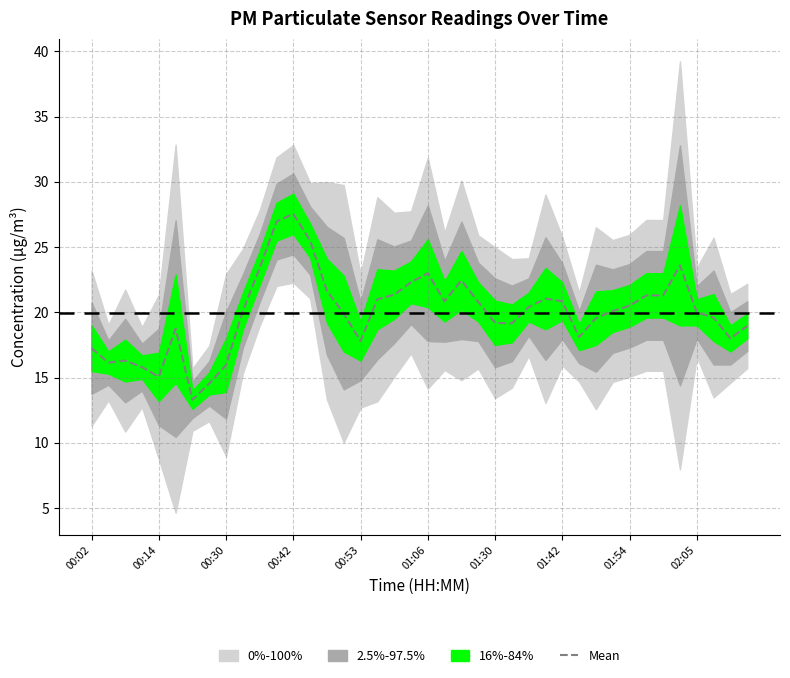

Count the number of values greater than 20.

21